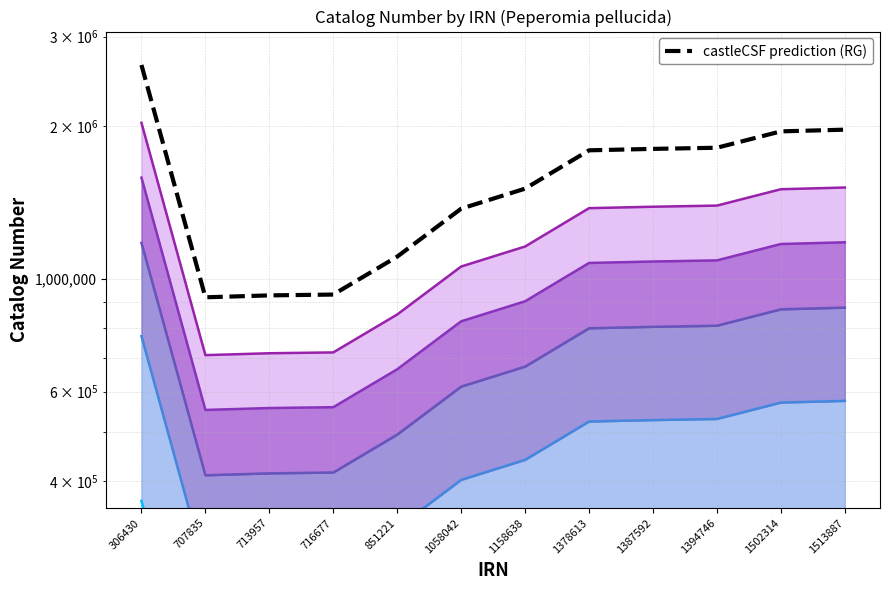

At which category does Catalog Number (band 5) reach its first local valley?

707835